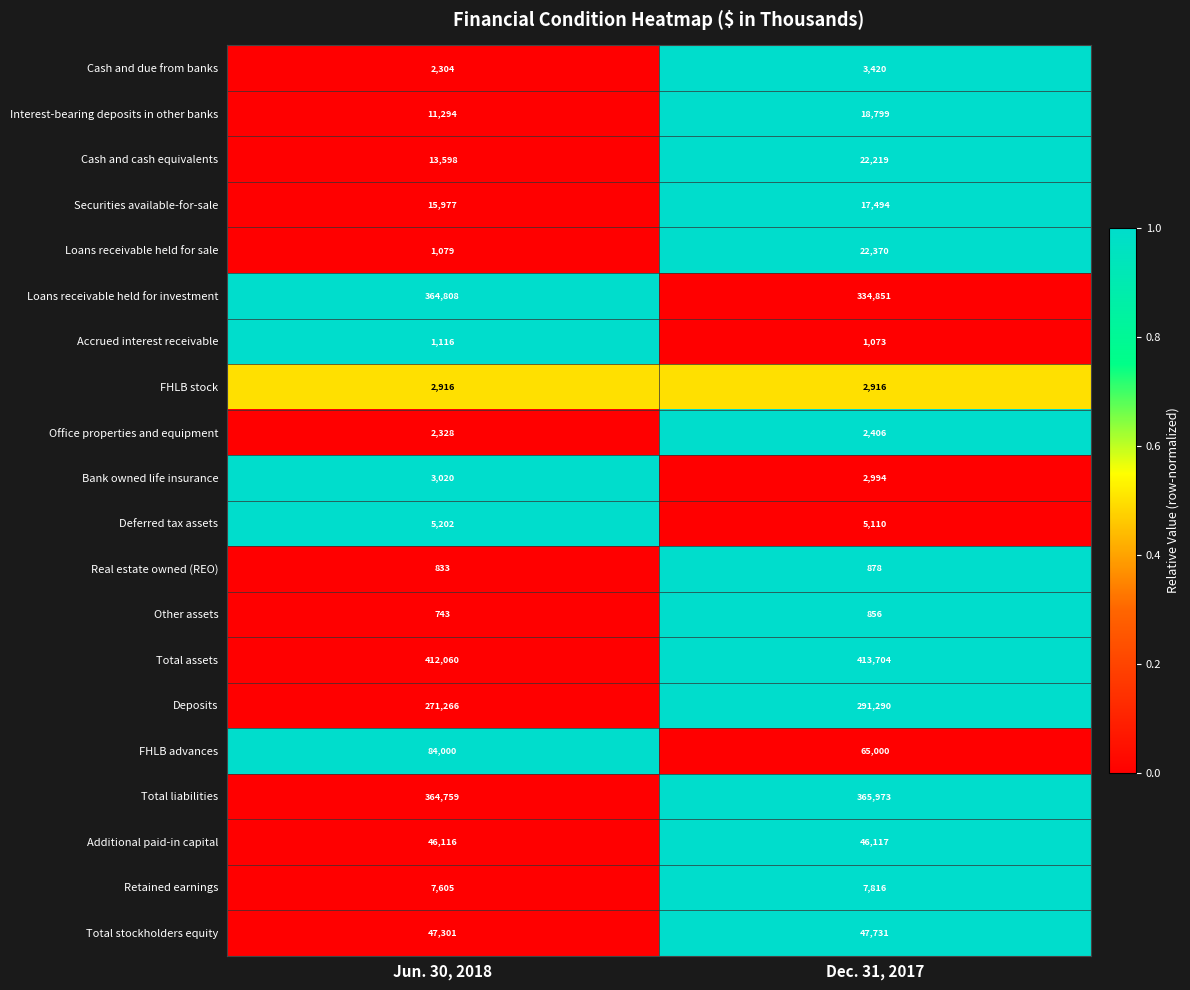

What is the spread (max minus min) of values at Dec. 31, 2017?

412848